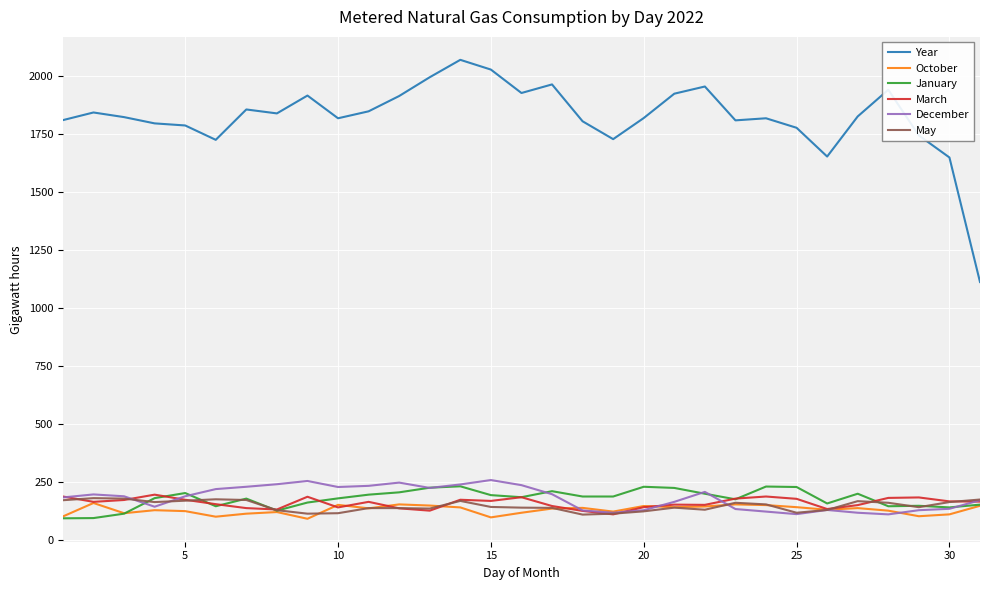

What is the lowest value of the January series?

94